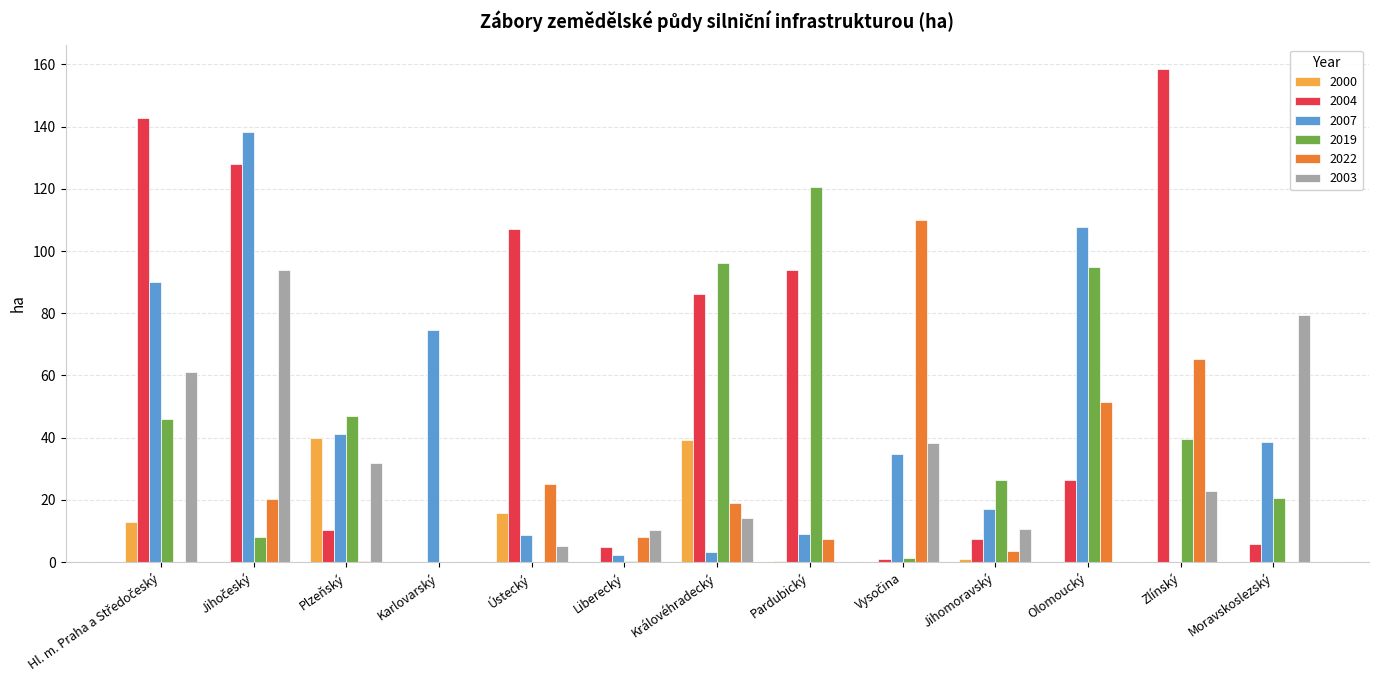

Which series has the largest total across all categories?

2004